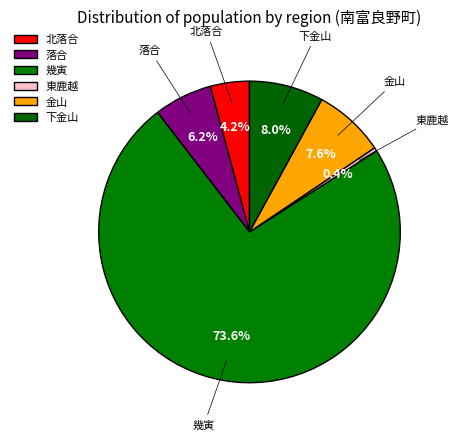

To the nearest percent, what percentage of the pie is 金山?

8%